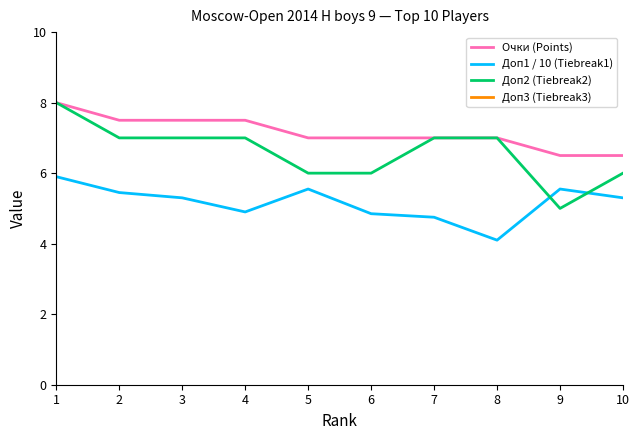

Reading right to left, extract all data points from this chart.

Очки (Points): 10=6.5	9=6.5	8=7.0	7=7.0	6=7.0	5=7.0	4=7.5	3=7.5	2=7.5	1=8.0
Доп1 / 10 (Tiebreak1): 10=5.3	9=5.5	8=4.1	7=4.8	6=4.8	5=5.5	4=4.9	3=5.3	2=5.5	1=5.9
Доп2 (Tiebreak2): 10=6.0	9=5.0	8=7.0	7=7.0	6=6.0	5=6.0	4=7.0	3=7.0	2=7.0	1=8.0
Доп3 (Tiebreak3): 10=36.0	9=37.0	8=31.0	7=36.0	6=36.5	5=39.0	4=34.0	3=38.0	2=38.5	1=43.0